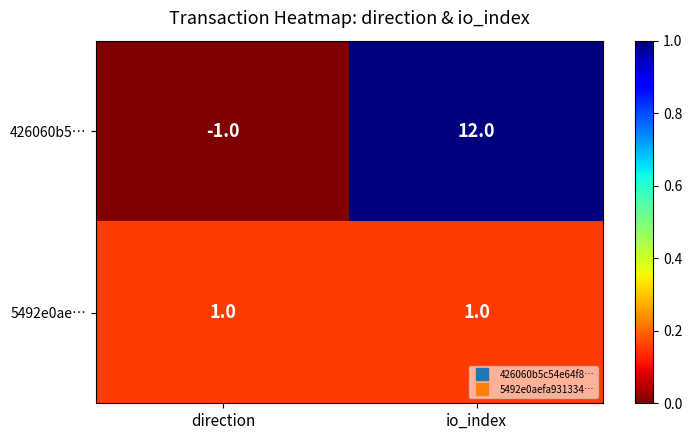

At which category is the sum across all series the highest?

io_index